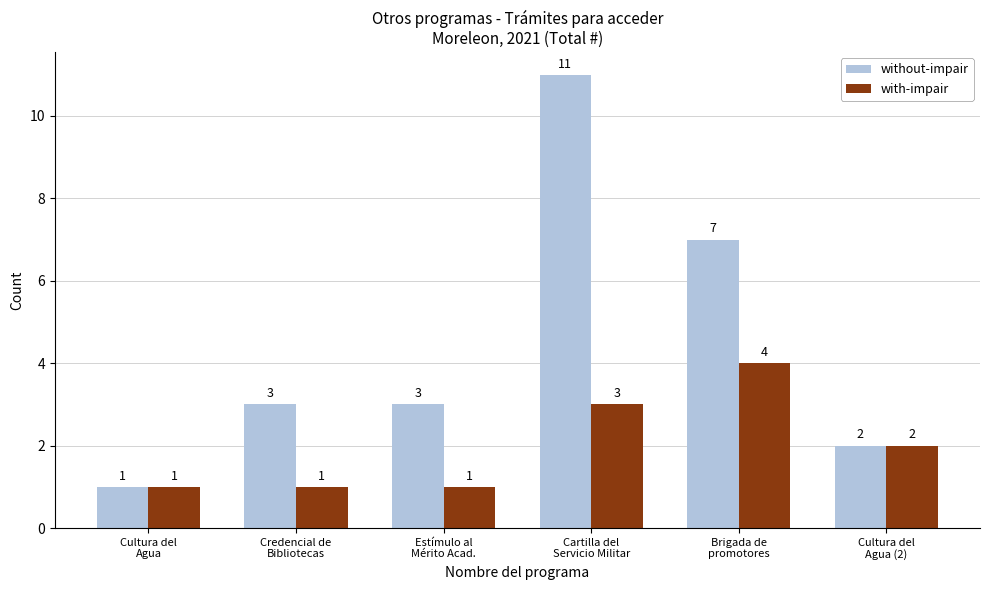

Rank the series by their average value, from lowest to highest.

with-impair, without-impair